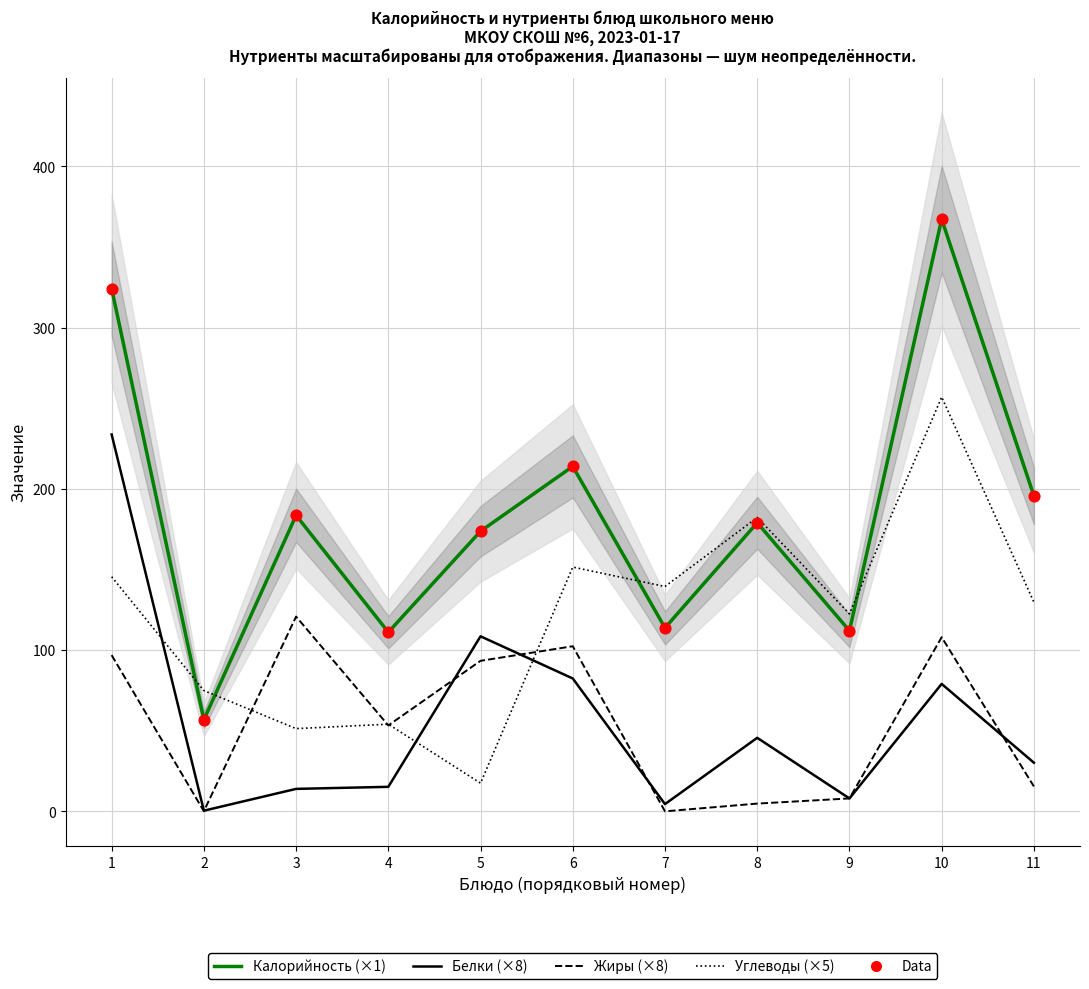

Which series has the largest Y range (max minus min)?

Калорийность